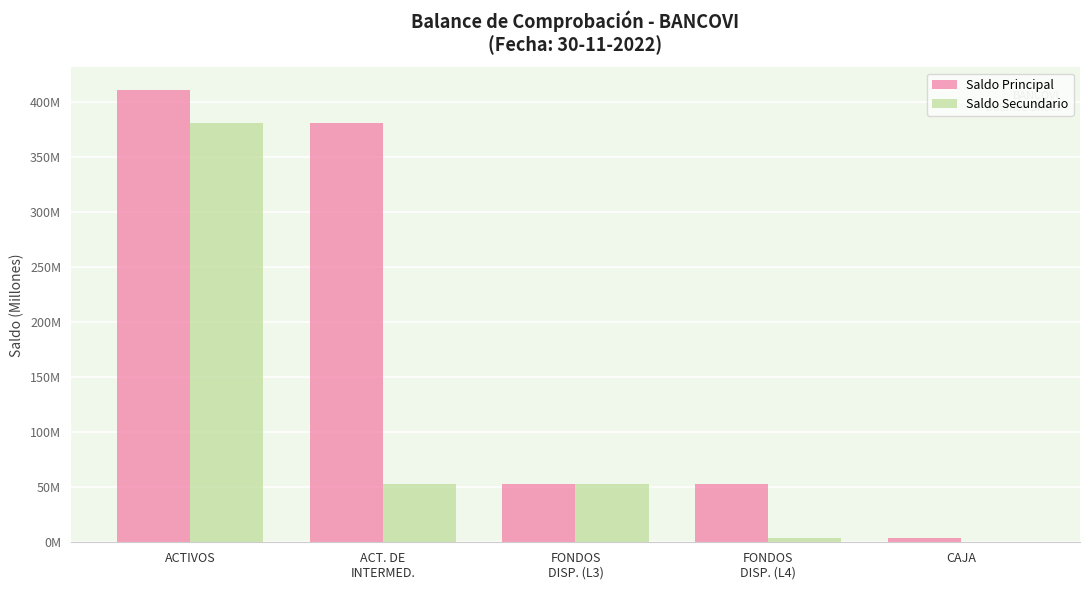

What are all the series names shown in the legend?

Saldo Principal, Saldo Secundario